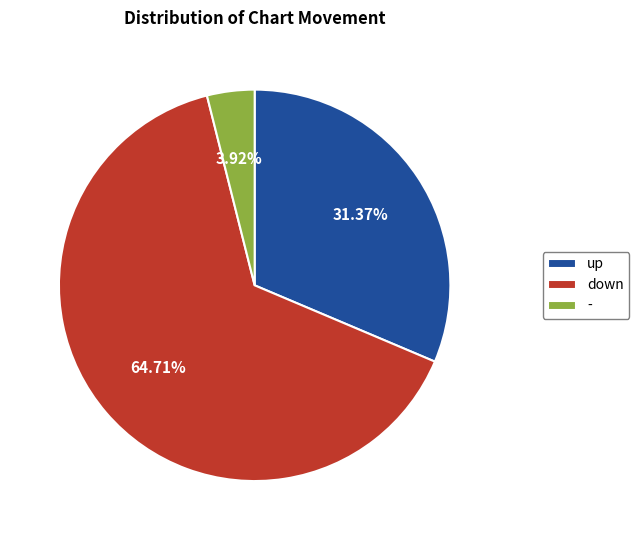

Is there any slice that represents more than half of the pie?

Yes